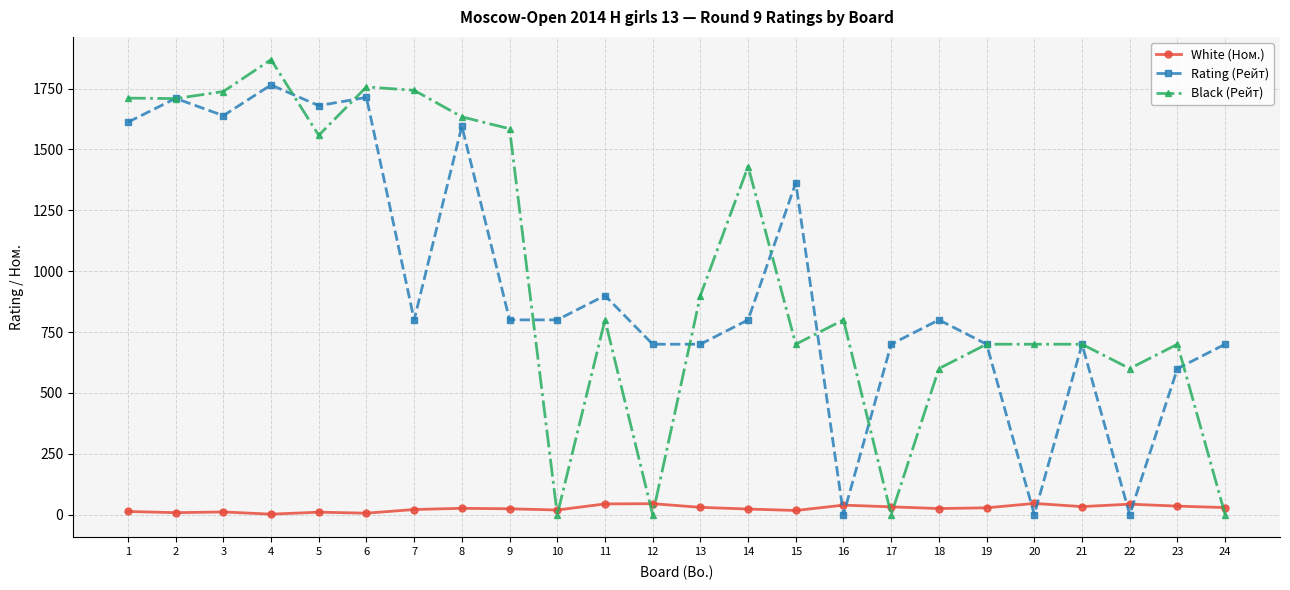

Which series has the widest spread of values?

Black (Рейт)